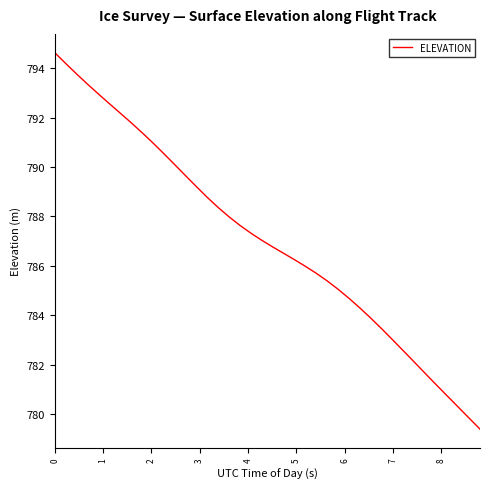

What is the smallest value displayed?

779.4